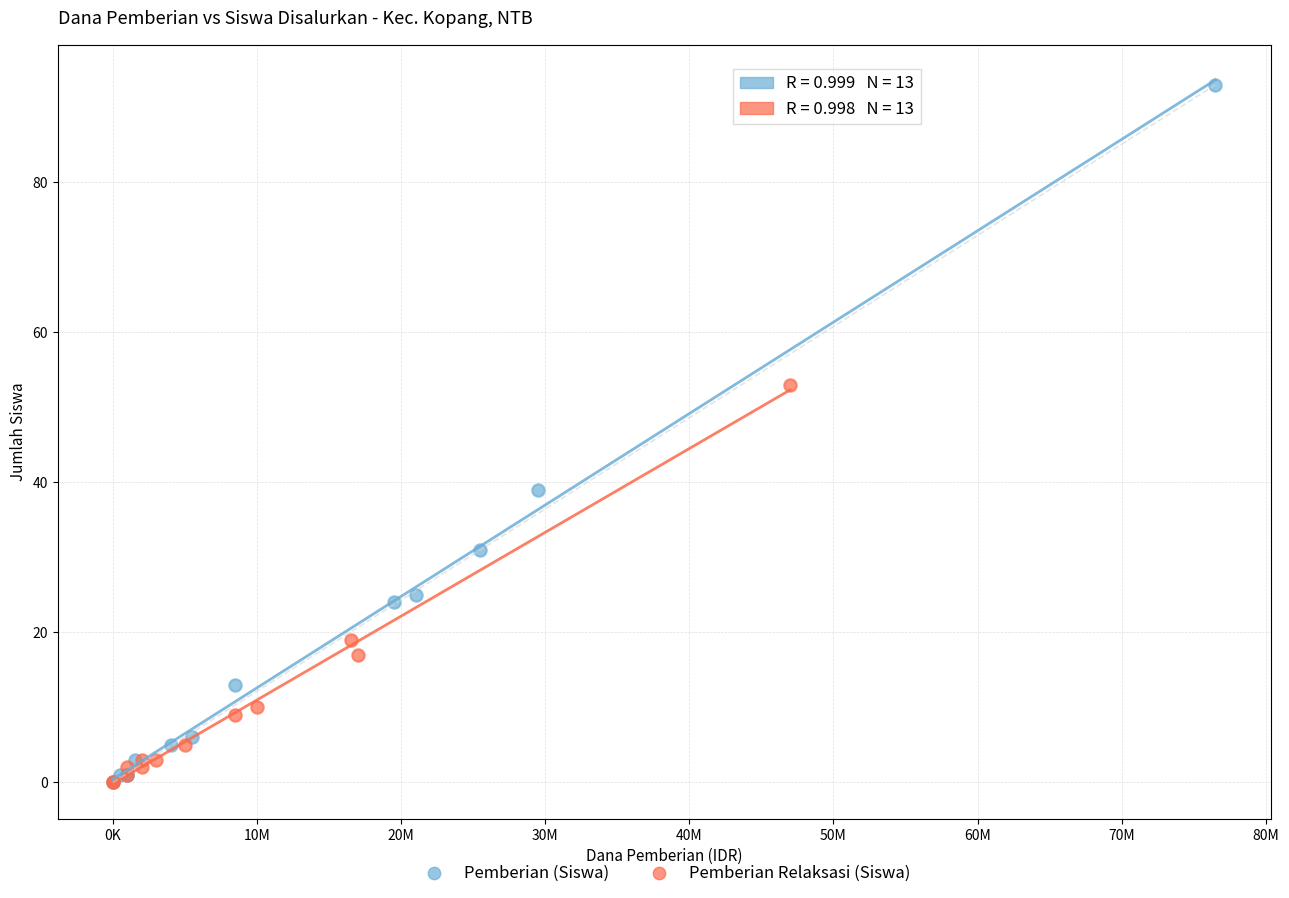

Which series has the largest Y range (max minus min)?

Pemberian (Siswa)